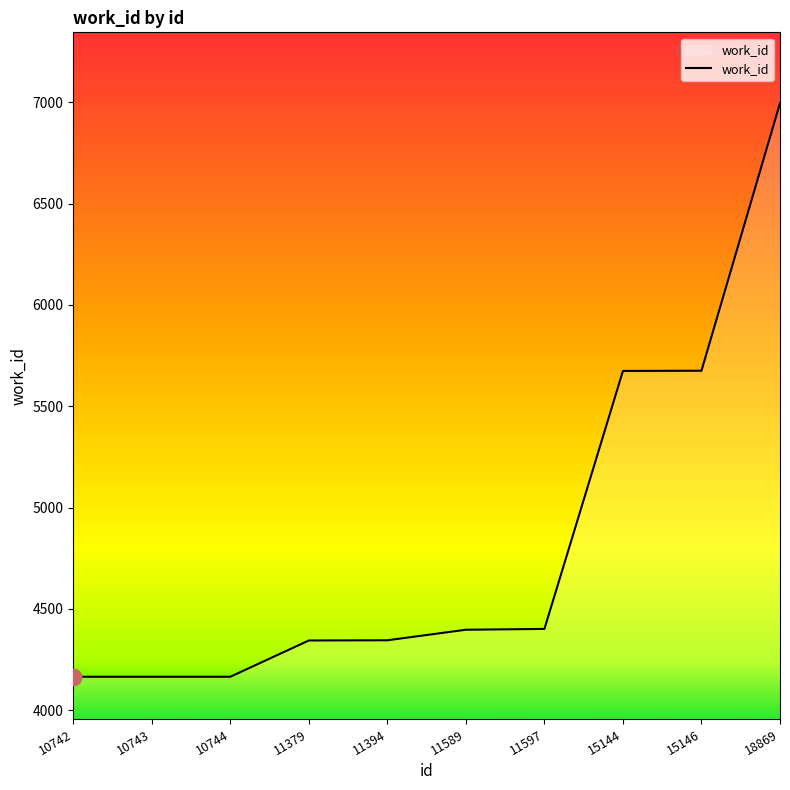

What is the approximate value at 18869?

6995